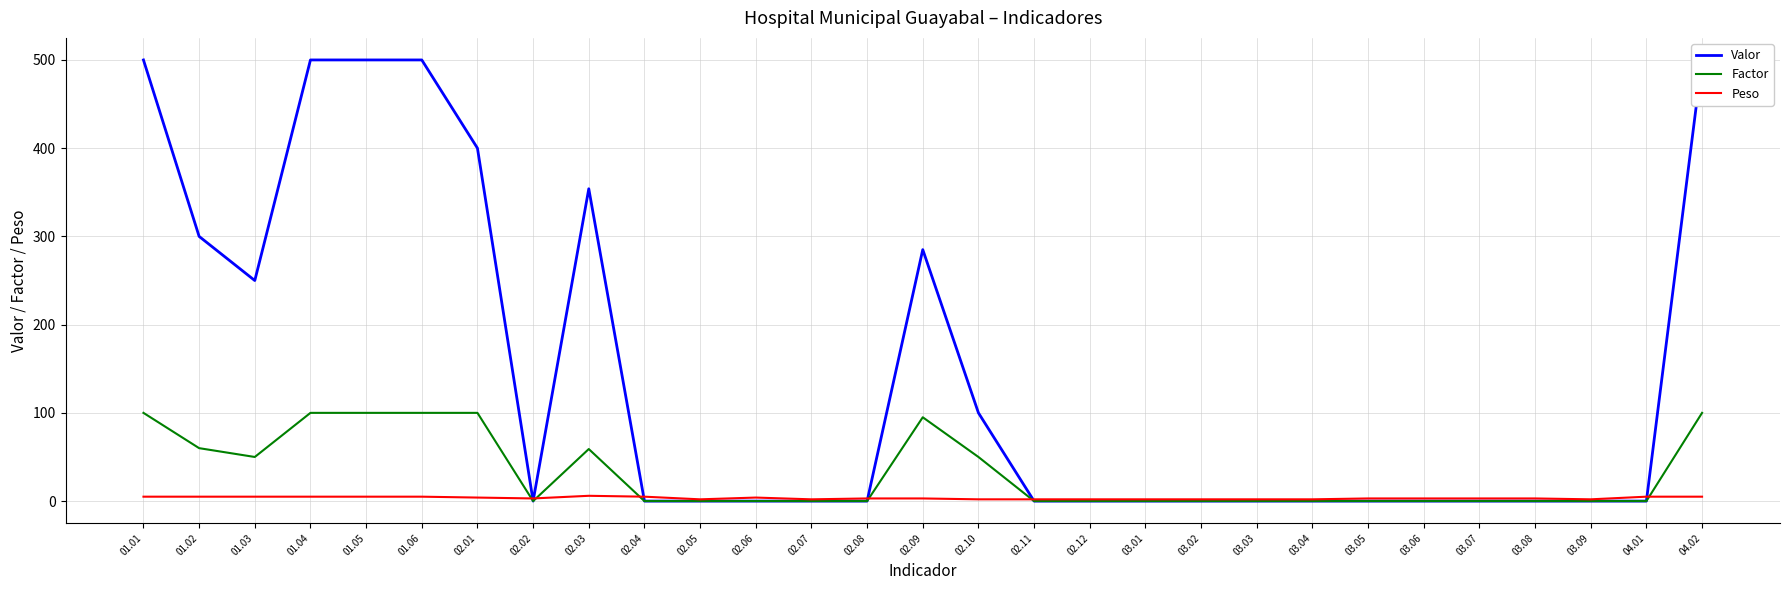

How many intersections are there between Factor and Peso?

6